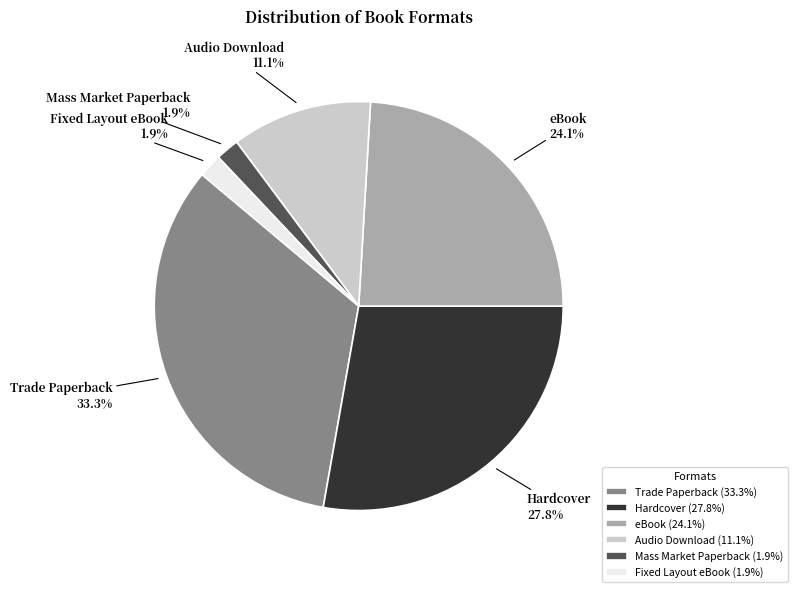

What is the ratio of the value at Audio Download to the value at eBook?

0.5